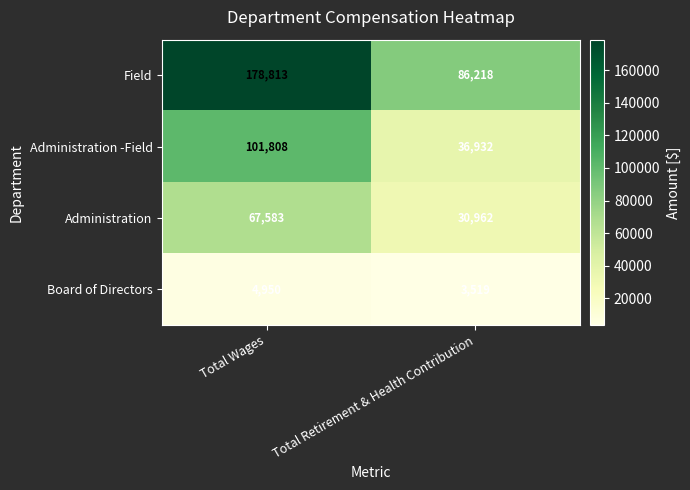

Reading right to left, transcribe all the data shown in this chart.

Field: Total Retirement & Health Contribution=86218	Total Wages=178813
Administration -Field: Total Retirement & Health Contribution=36932	Total Wages=101808
Administration: Total Retirement & Health Contribution=30962	Total Wages=67583
Board of Directors: Total Retirement & Health Contribution=3519	Total Wages=4950